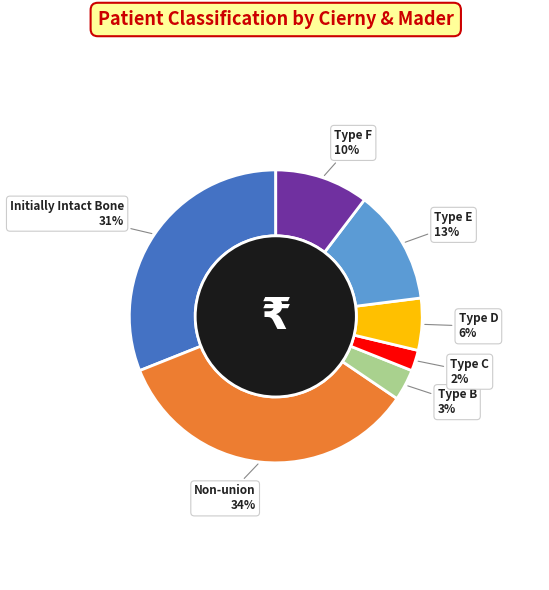

What is the largest slice in the pie chart?

Non-union